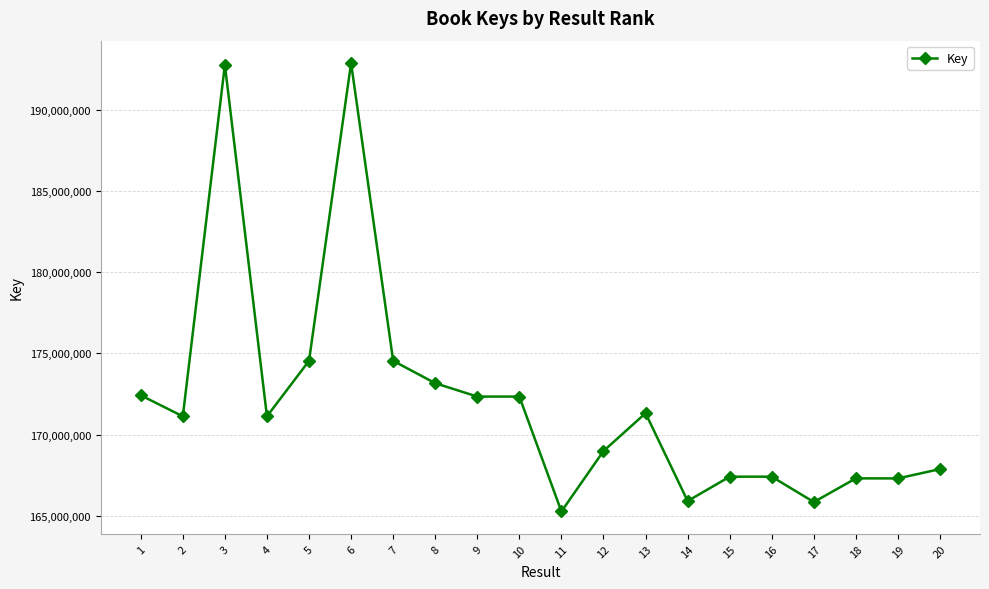

What is the greatest value displayed?

192882900